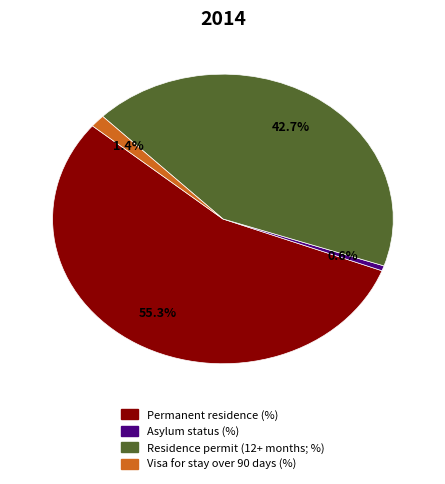

Which category has the smallest portion of the pie?

Asylum status (%)